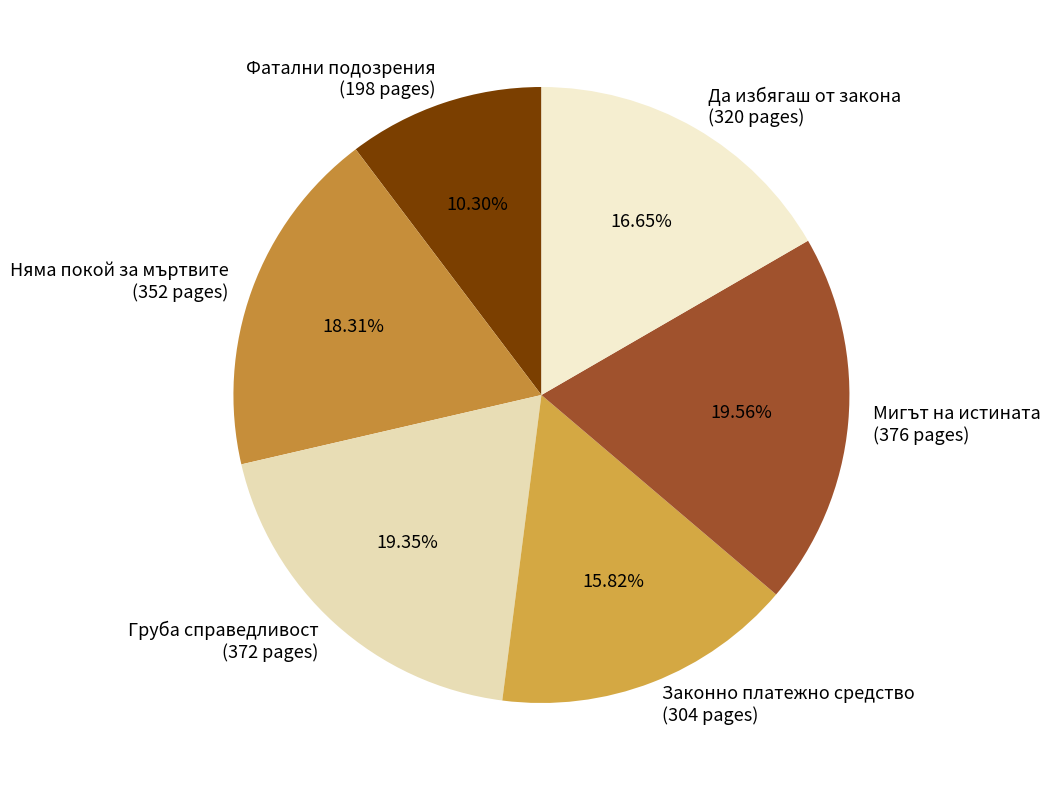

Is there a majority slice in this chart?

No